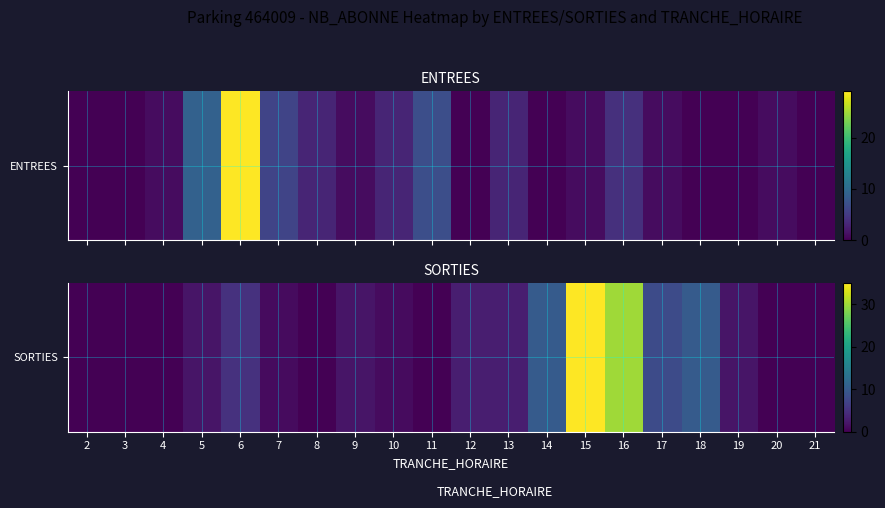

How many positive values are there?

13